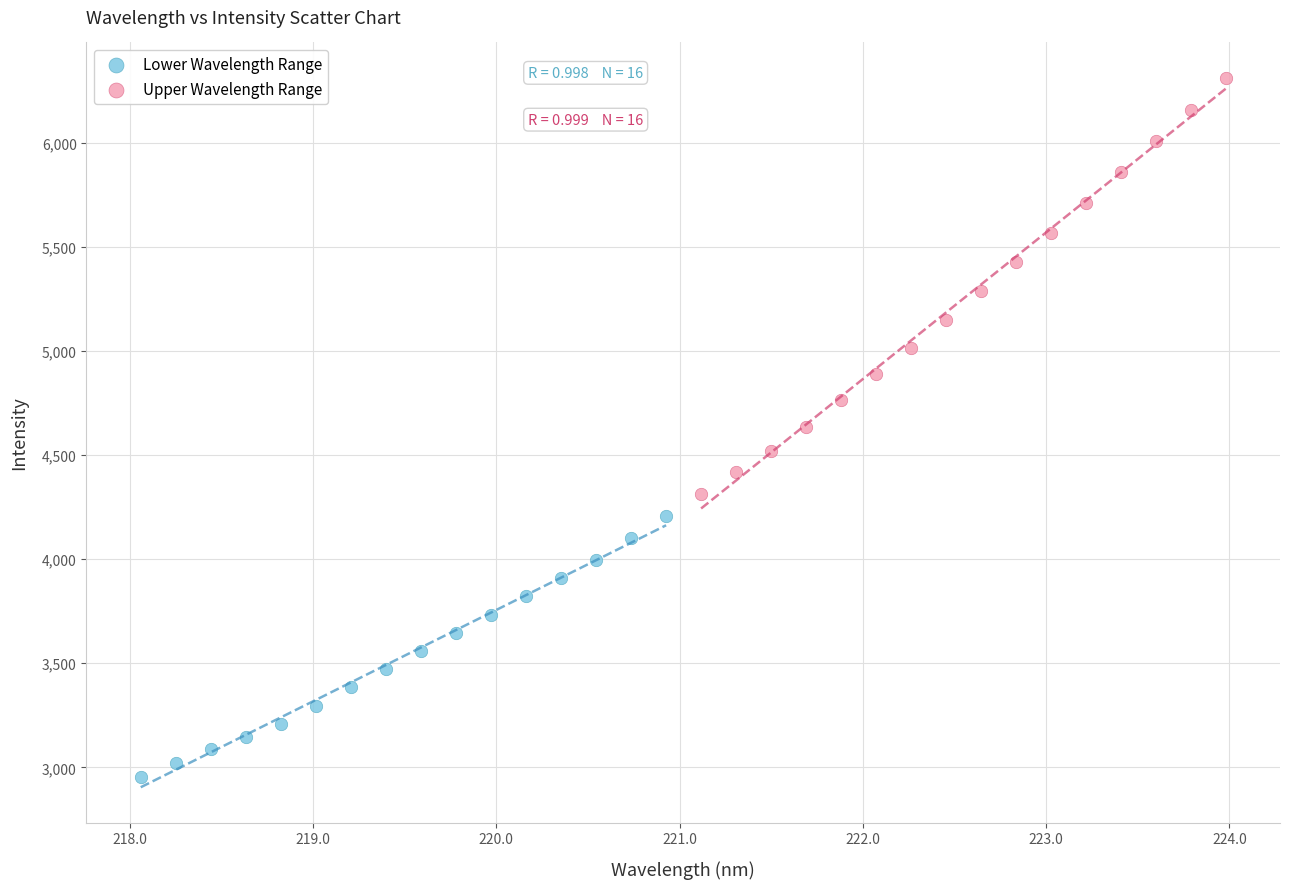

Which series has the largest Y range (max minus min)?

Upper Wavelength Range